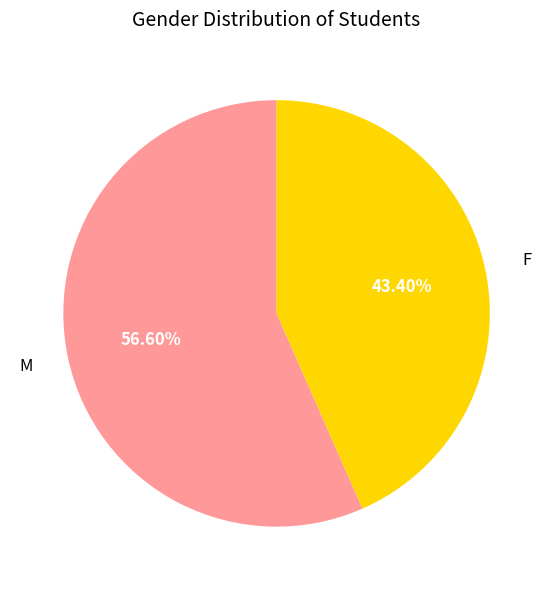

Rank the categories by value from lowest to highest.

F, M